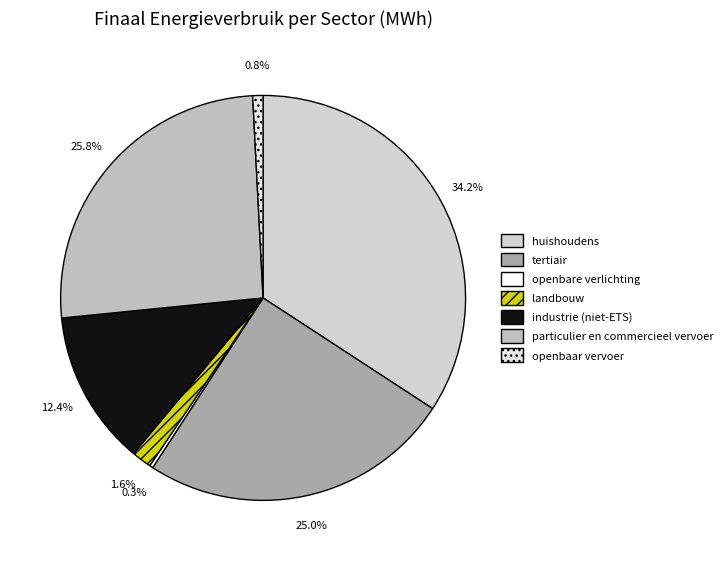

To the nearest percent, what is the difference between the largest and smallest slice percentages?

34%